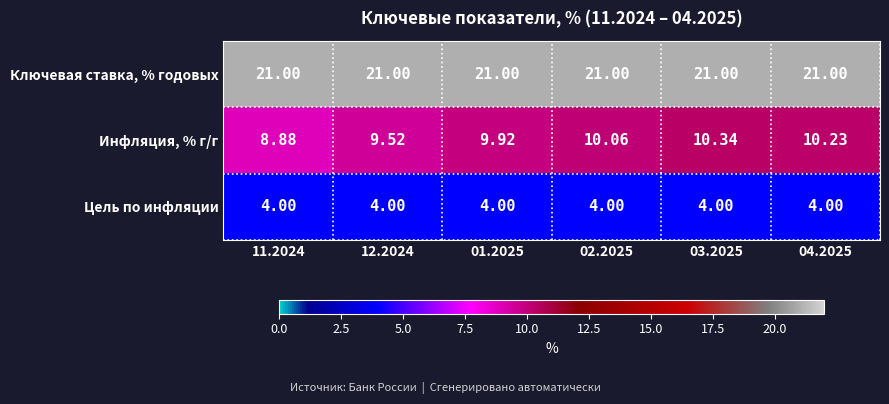

Rank the series by their average value, from highest to lowest.

Ключевая ставка, % годовых, Инфляция, % г/г, Цель по инфляции